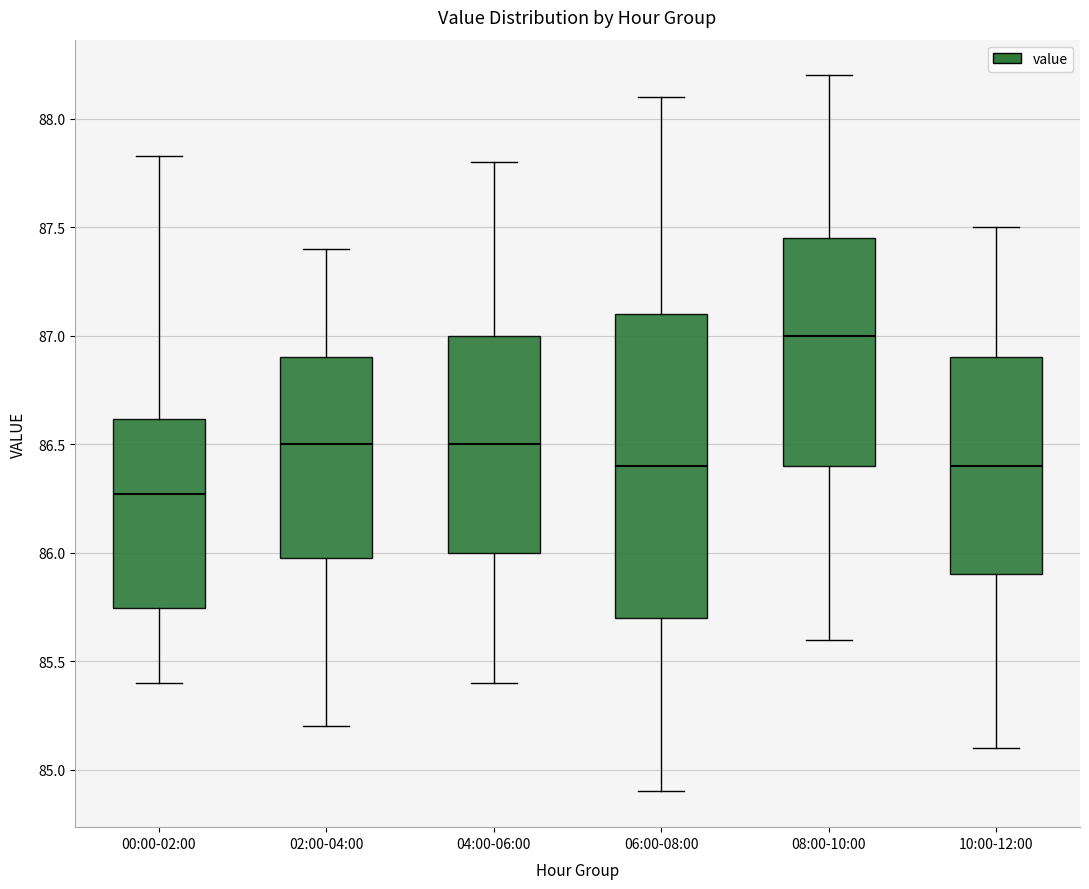

Which box has the lowest median line?

00:00-02:00